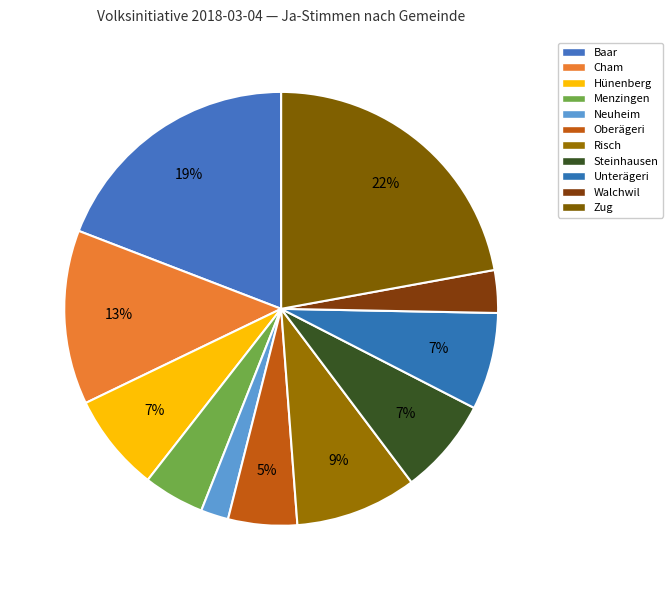

Do Steinhausen and Zug together represent more than half of the pie?

No